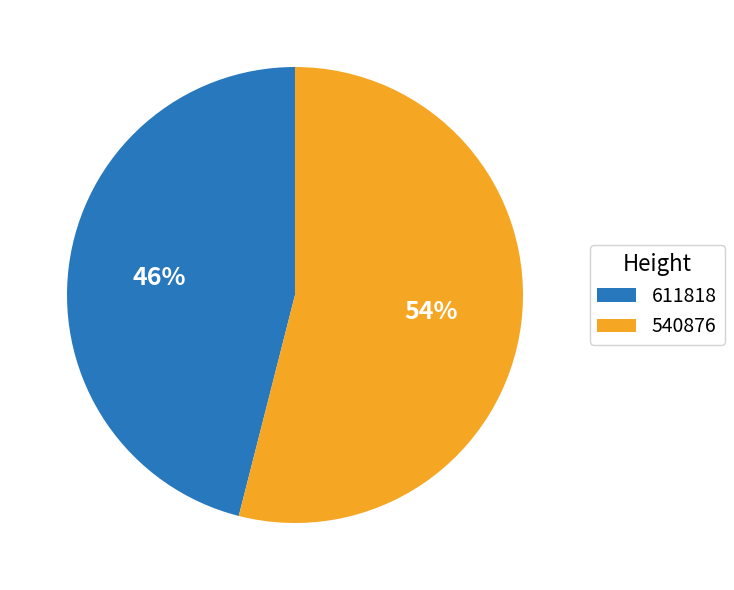

Which category has the smallest portion of the pie?

611818